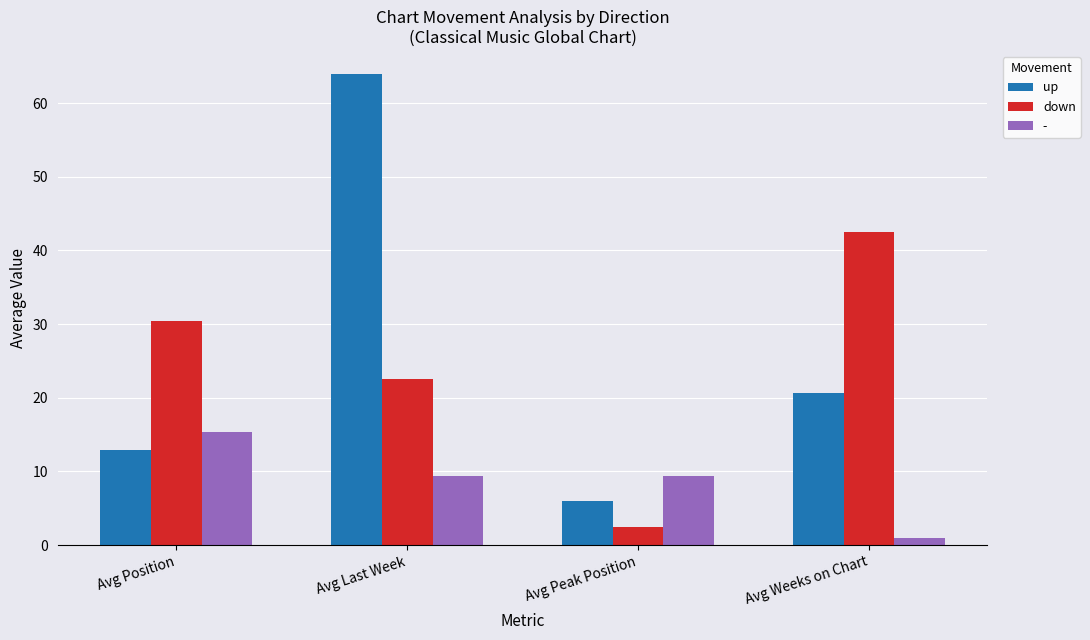

Count the number of categories in the chart.

4